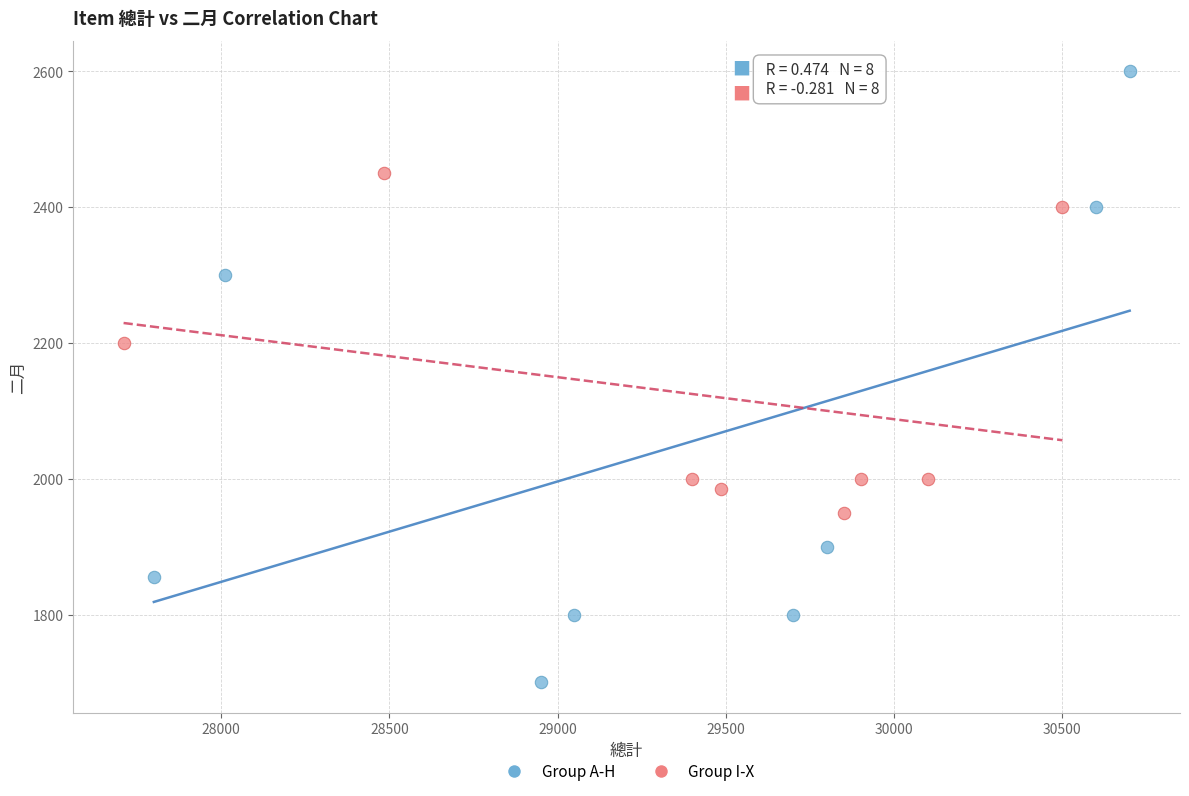

Which series has the largest Y range (max minus min)?

Group A-H